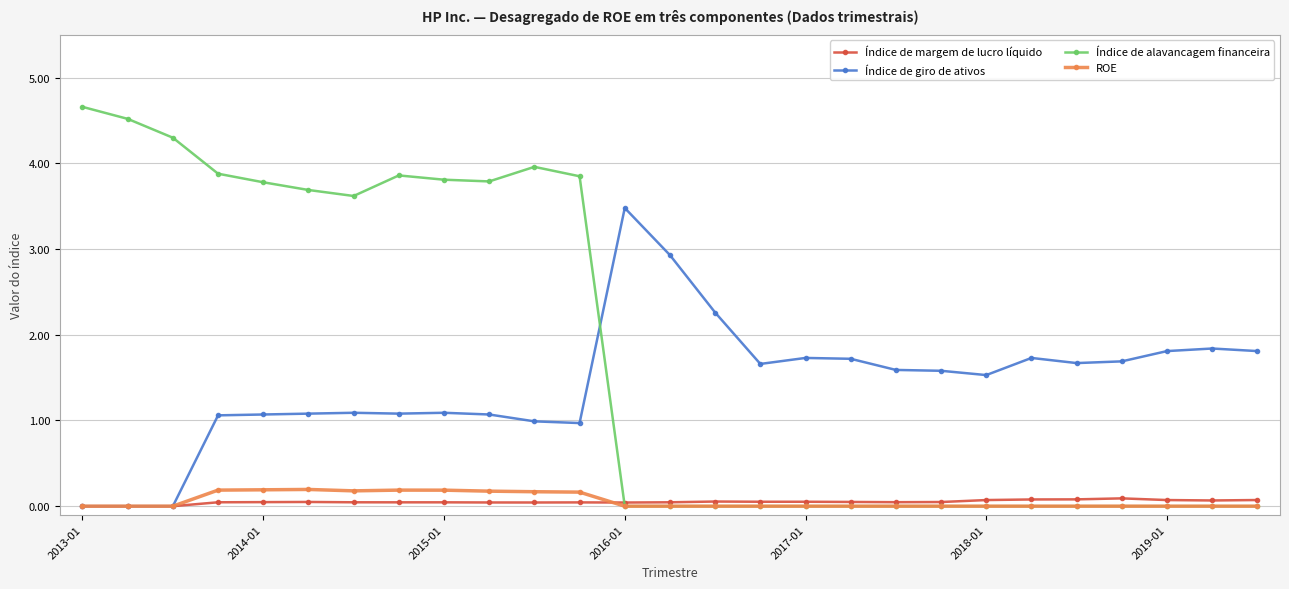

What is the sum of all Índice de margem de lucro líquido values?

1.3